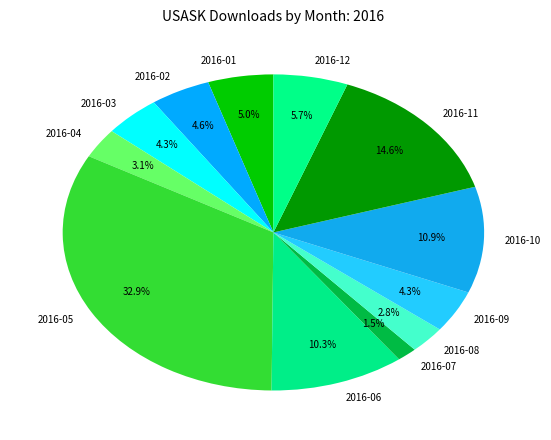

What portion of the pie excludes 2016-04?

96.9%